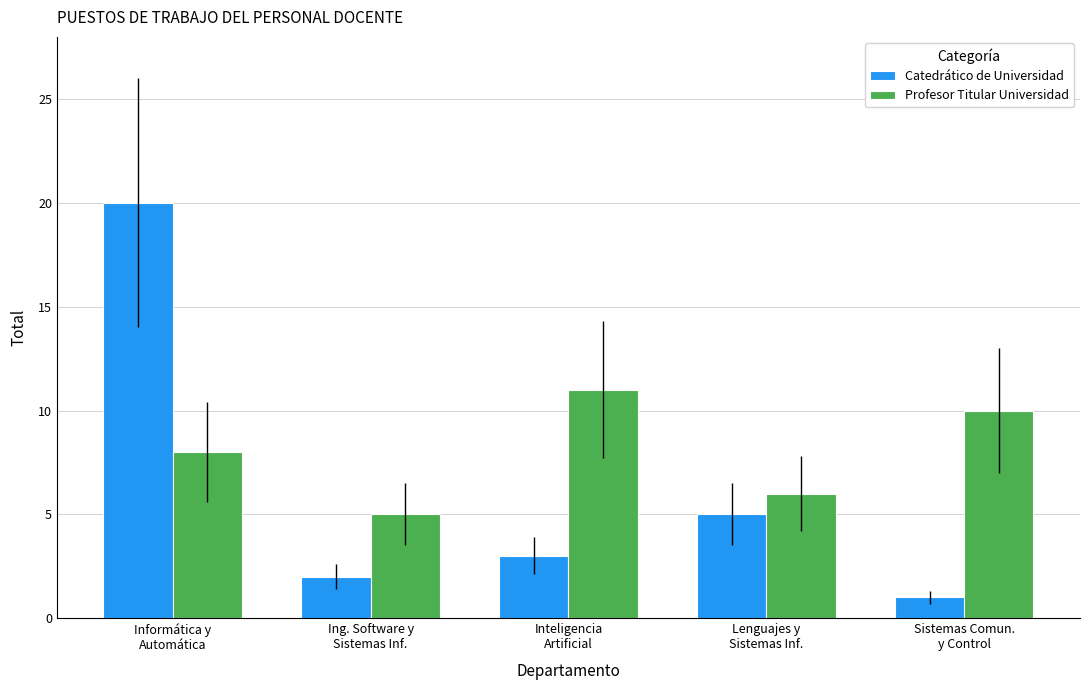

Rank the series by their average value, from highest to lowest.

Profesor Titular Universidad, Catedrático de Universidad